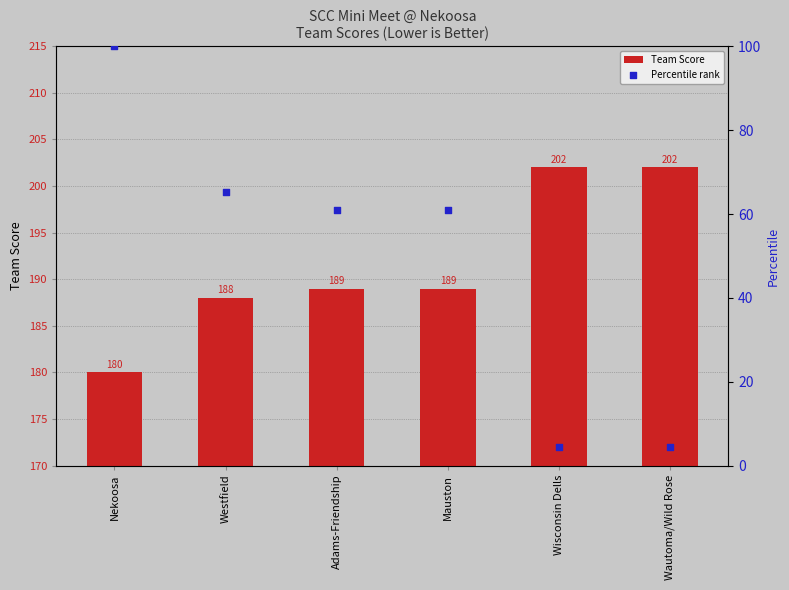

At how many categories does at least one series exceed 55?

6